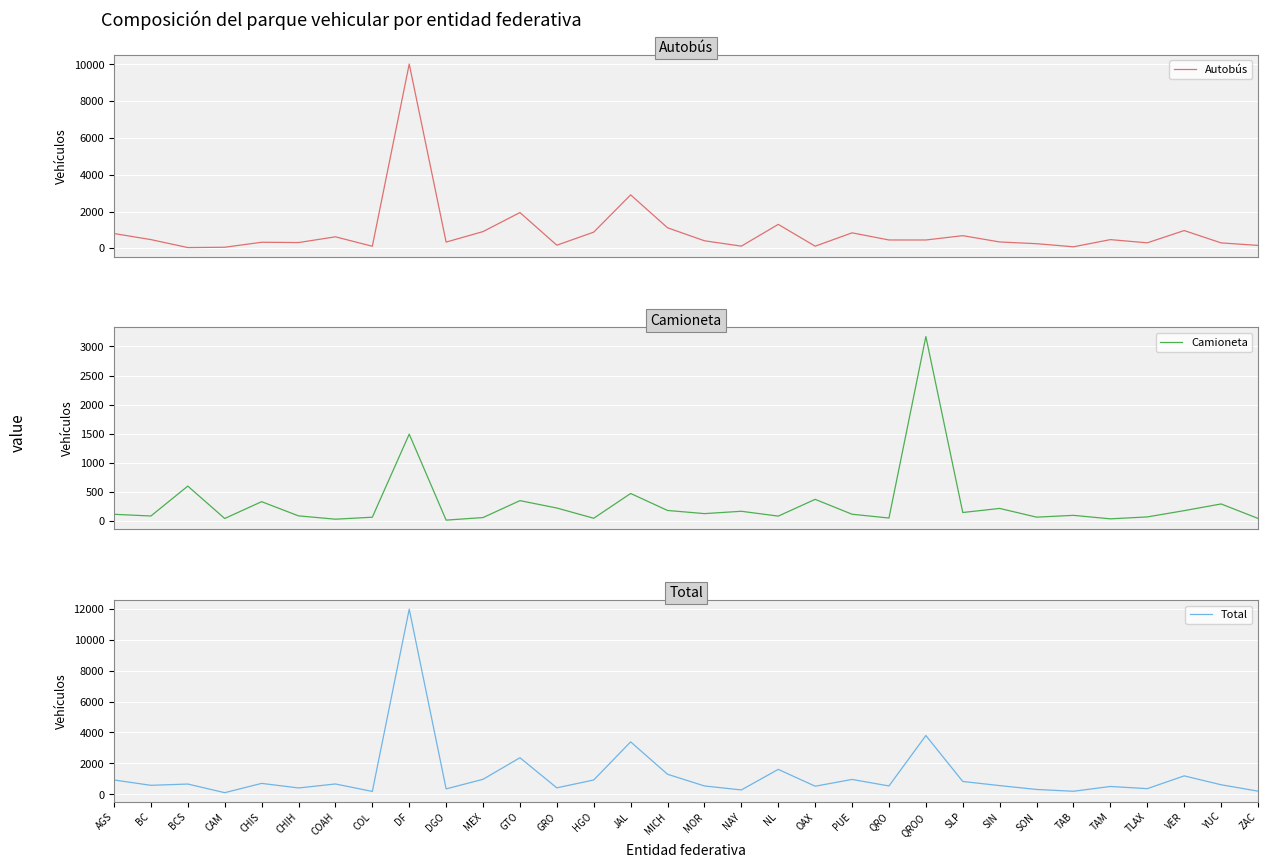

What is the label of the 17th point from the right?

MICH